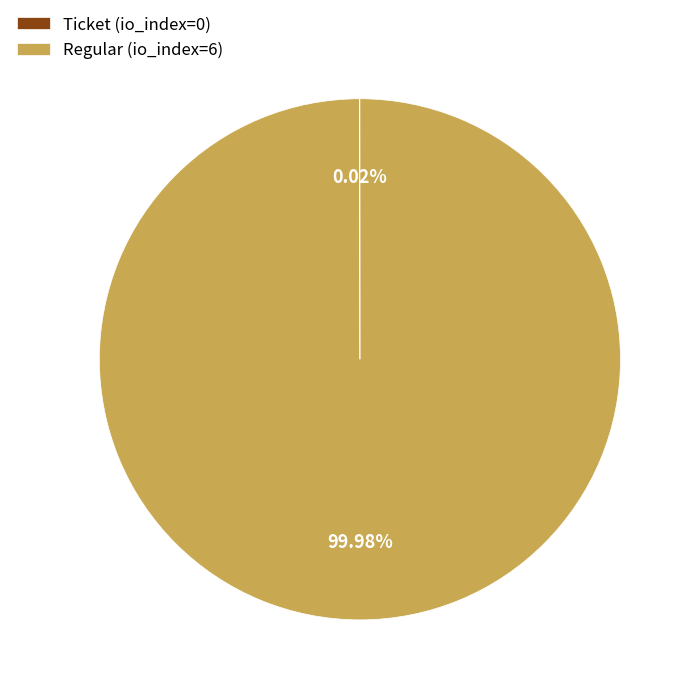

Is there a majority slice in this chart?

Yes